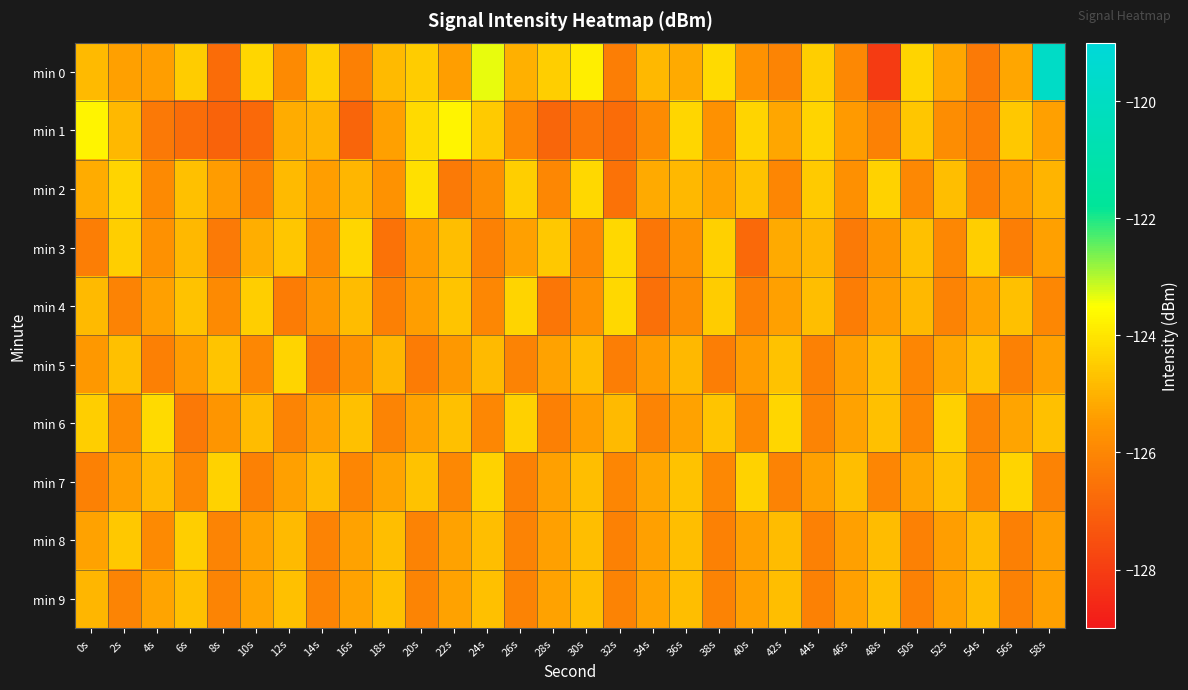

Count the number of categories in the chart.

30